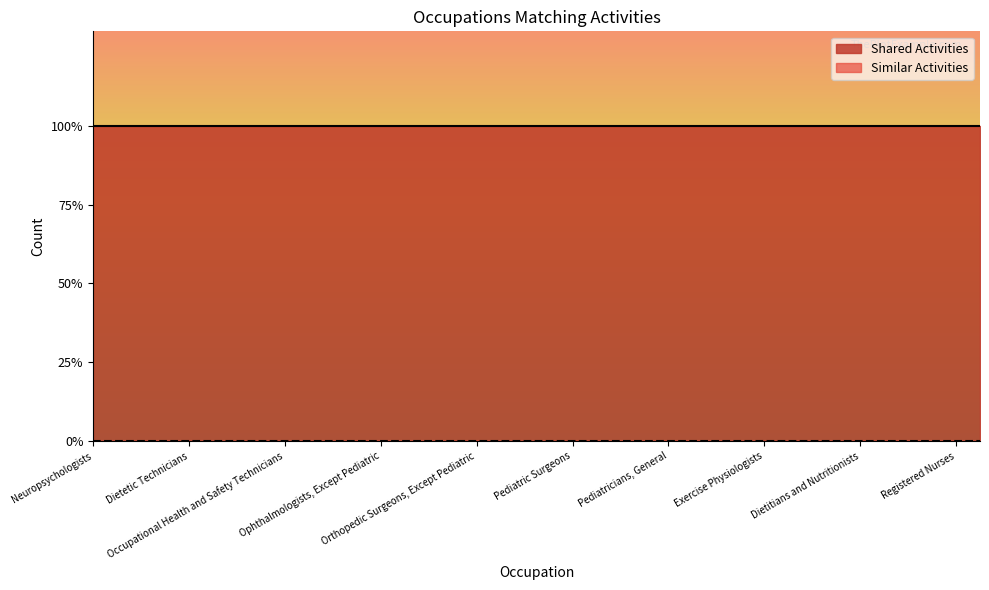

What are all the series names shown in the legend?

Shared Activities, Similar Activities